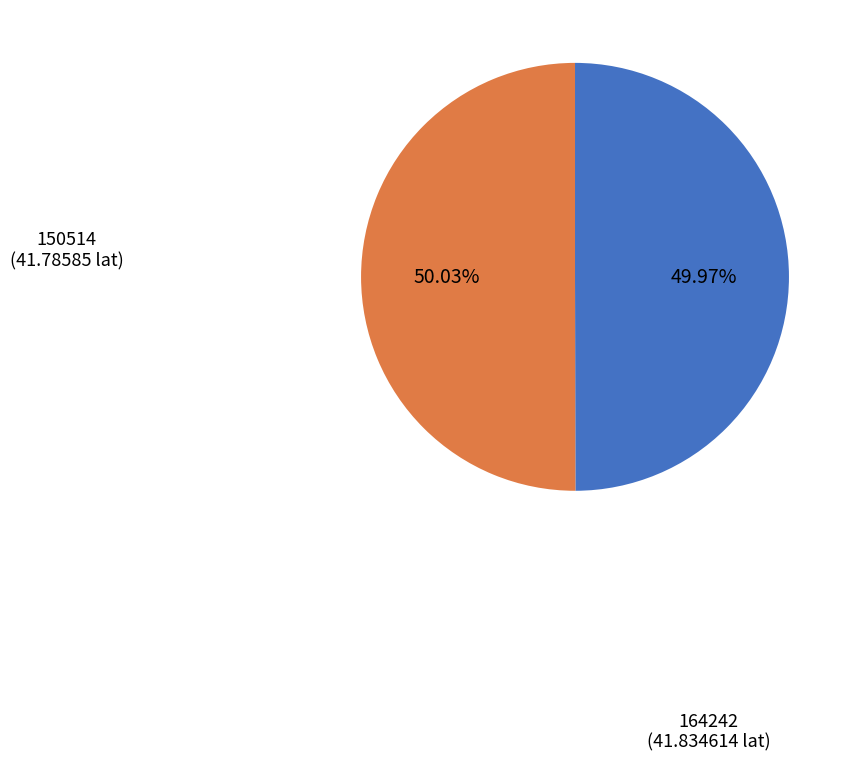

Is there a majority slice in this chart?

Yes